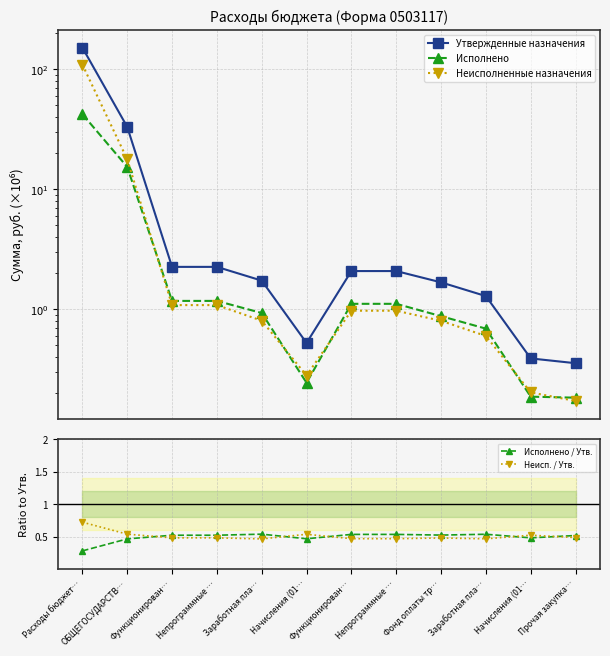

Is it true that Исполнено / Утв. equals 0.6 at Начисления (01…?

False